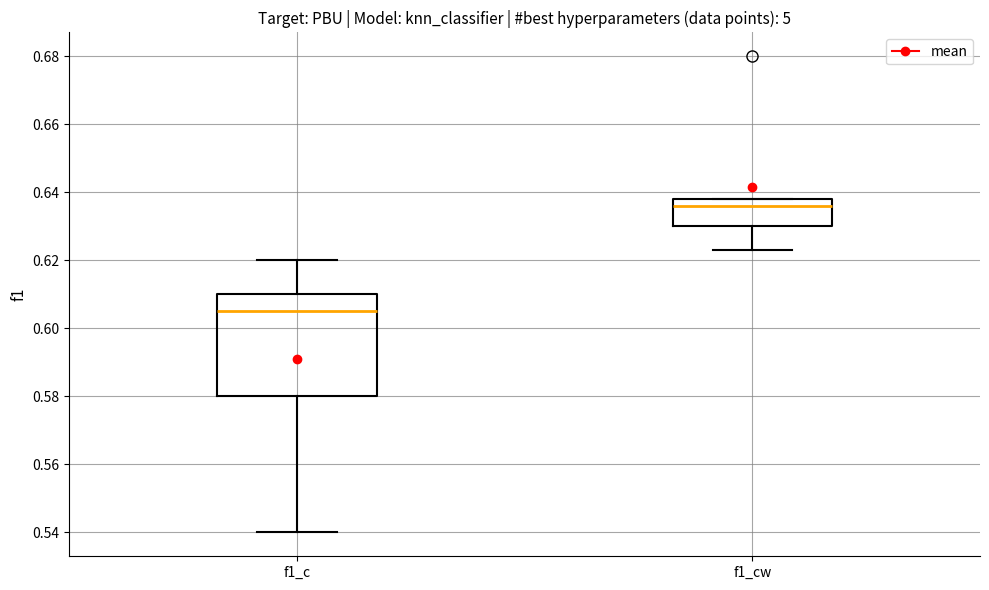

Reading left to right, transcribe this box plot: for each box, give where its median line is, the range the box spans, and where its two whiskers end, as read against the y-axis. The values are not printed on the chart, so give them approximately, as read against the axis.

f1_c: median 0.606, box 0.580 to 0.610, whiskers 0.540 to 0.620
f1_cw: median 0.636, box 0.630 to 0.638, whiskers 0.624 to 0.638